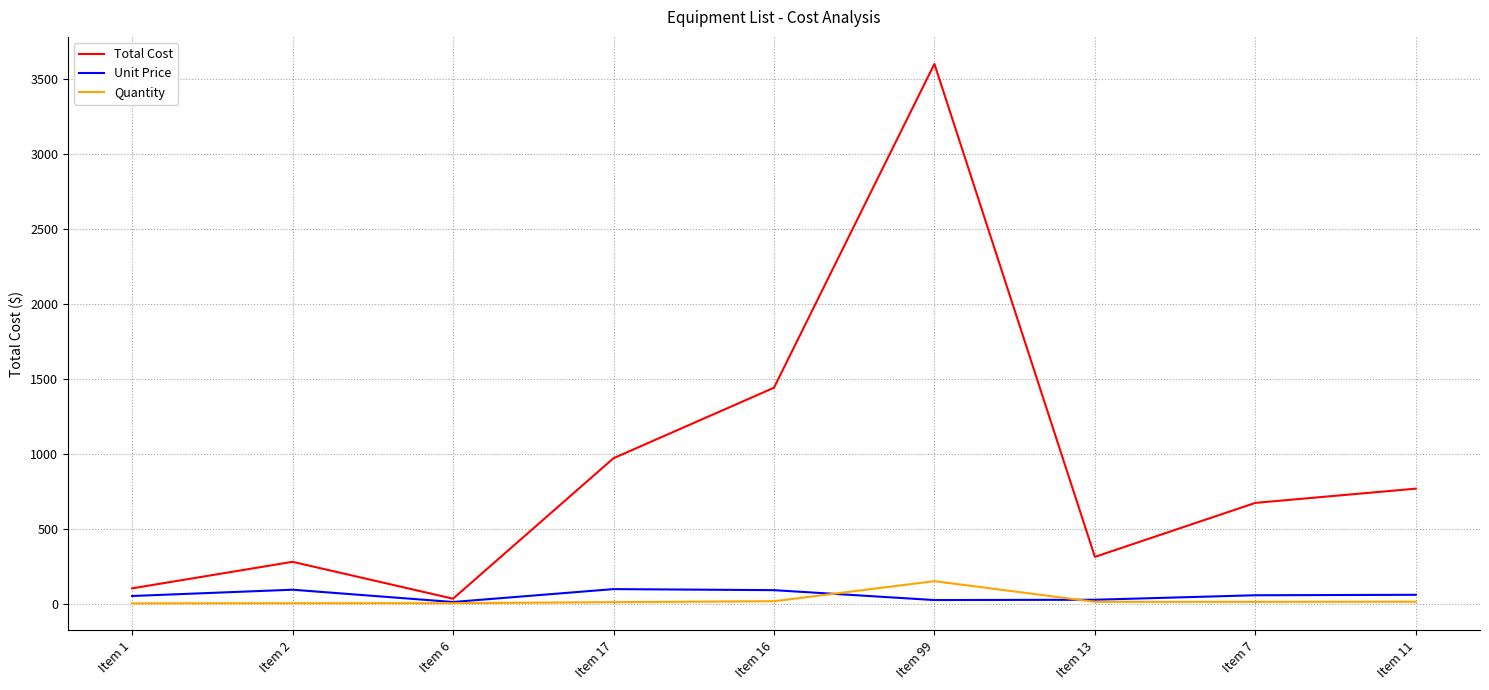

At which category is the sum across all series the highest?

Item 99